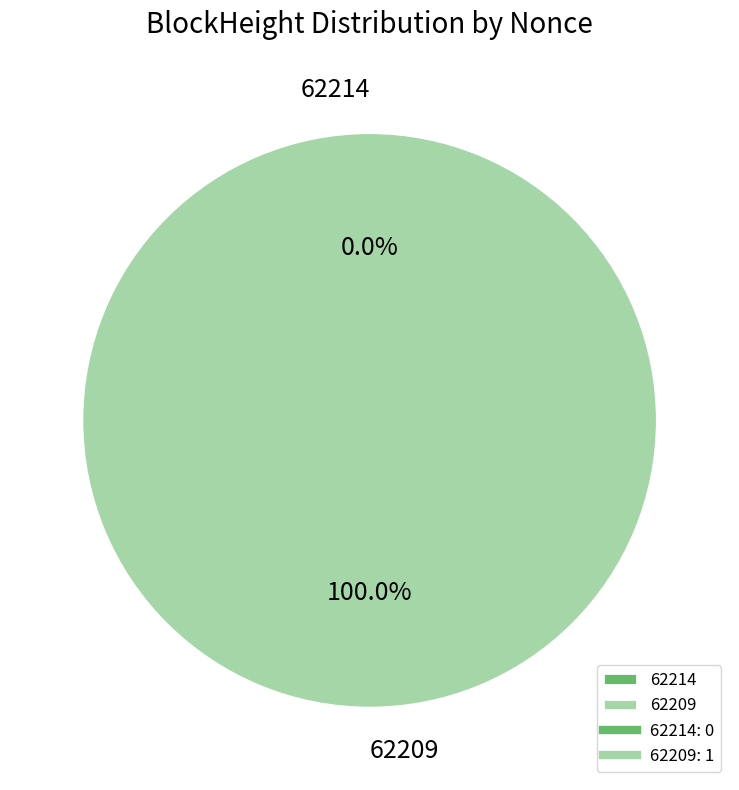

Which category has the smallest portion of the pie?

62214